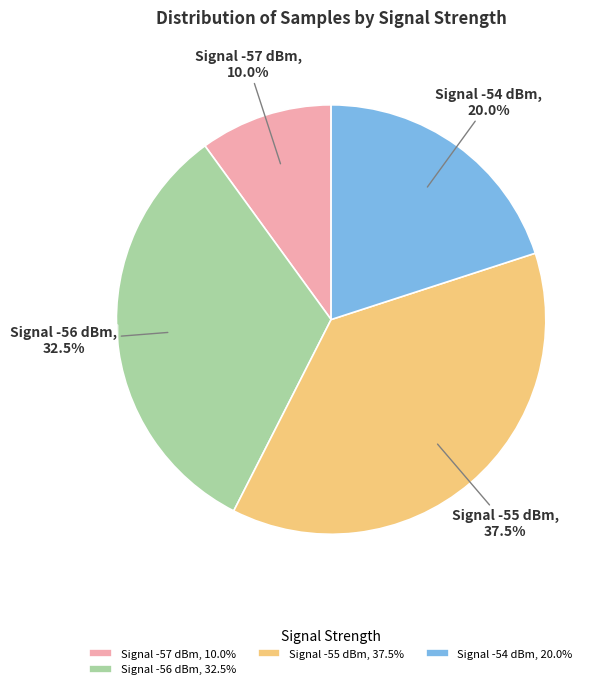

Which slice is the largest?

Signal -55 dBm, 37.5%